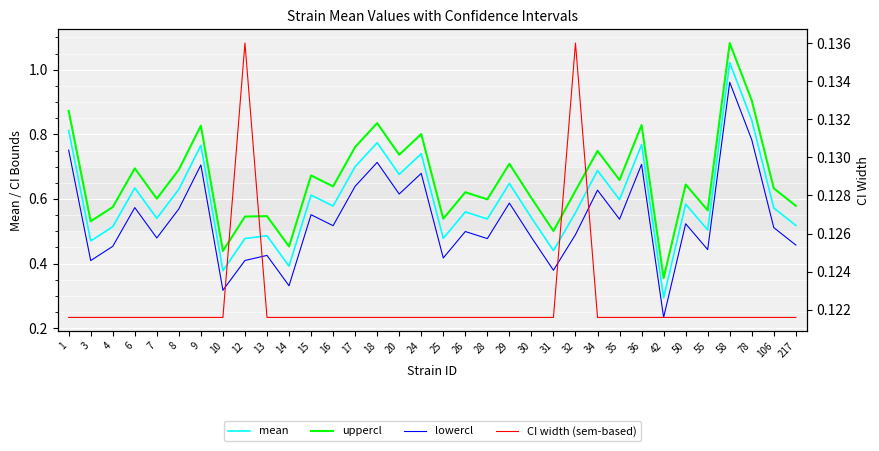

Rank the categories by lowercl value from lowest to highest.

42, 10, 14, 31, 3, 12, 25, 13, 55, 4, 217, 28, 7, 30, 32, 26, 106, 16, 50, 35, 15, 8, 6, 29, 20, 34, 17, 24, 9, 36, 18, 1, 78, 58